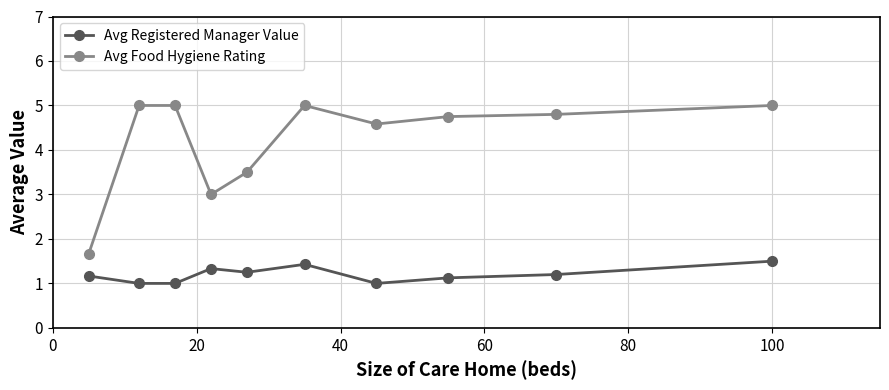

Does the chart have visible grid lines?

Yes